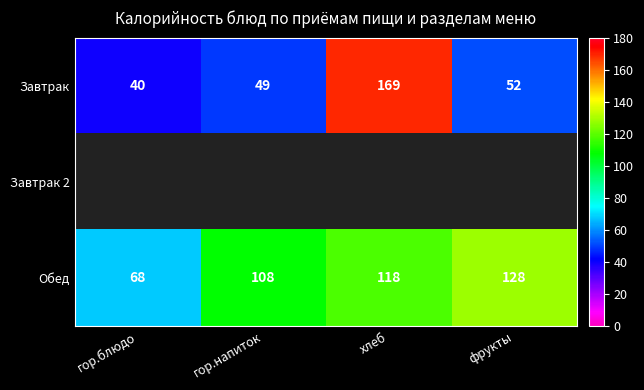

The value of Обед at гор.напиток is 153.4. True or false?

False